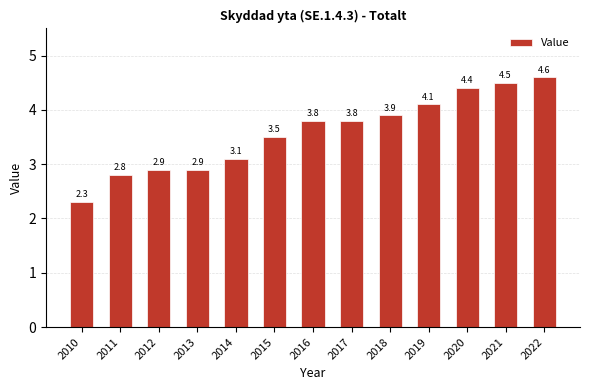

The chart shows a value of 2.1 at 2022. True or false?

False